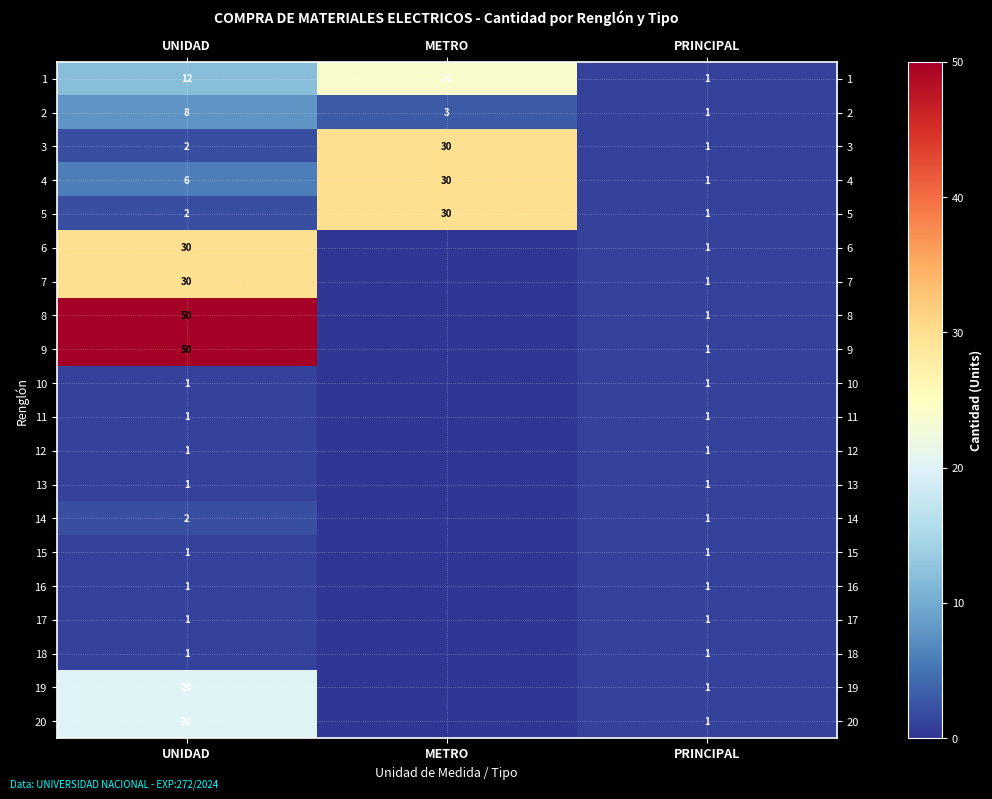

The value of 13 at UNIDAD is 1. True or false?

True